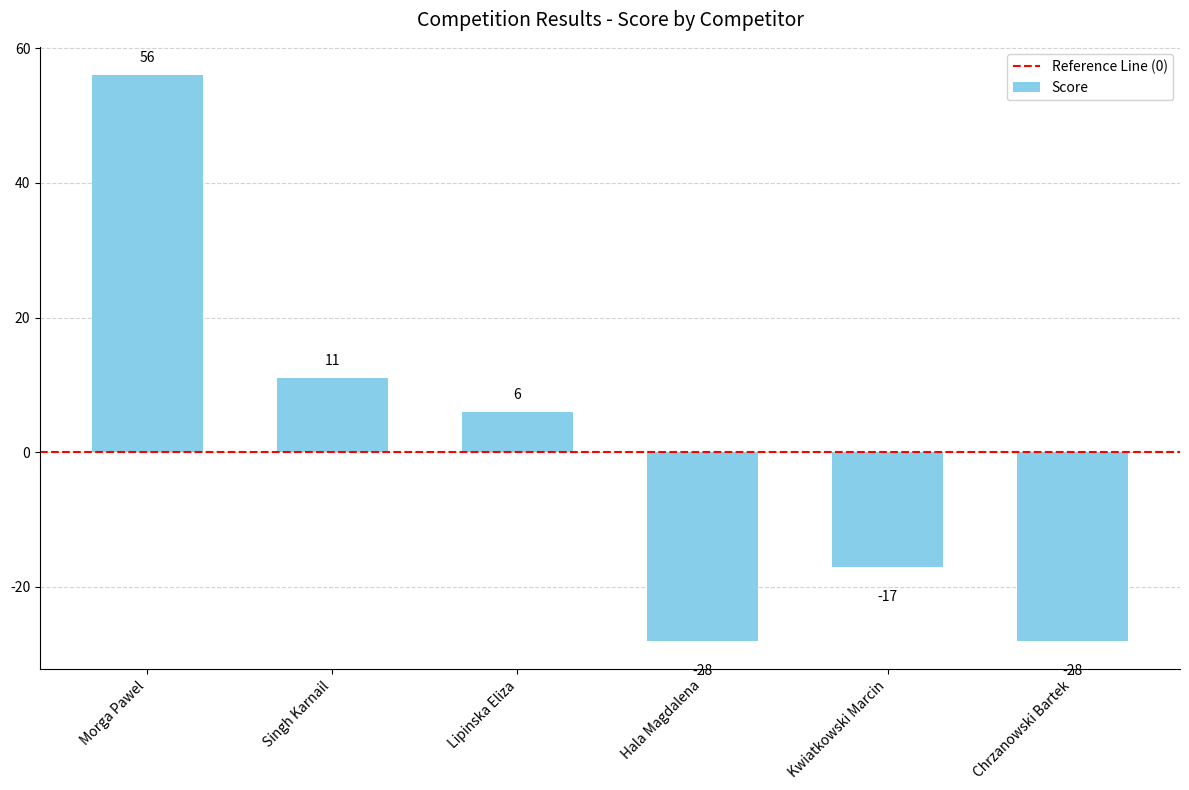

Reading left to right, list all the values displayed in this chart.

Morga Pawel=56	Singh Karnail=11	Lipinska Eliza=6	Hala Magdalena=-28	Kwiatkowski Marcin=-17	Chrzanowski Bartek=-28